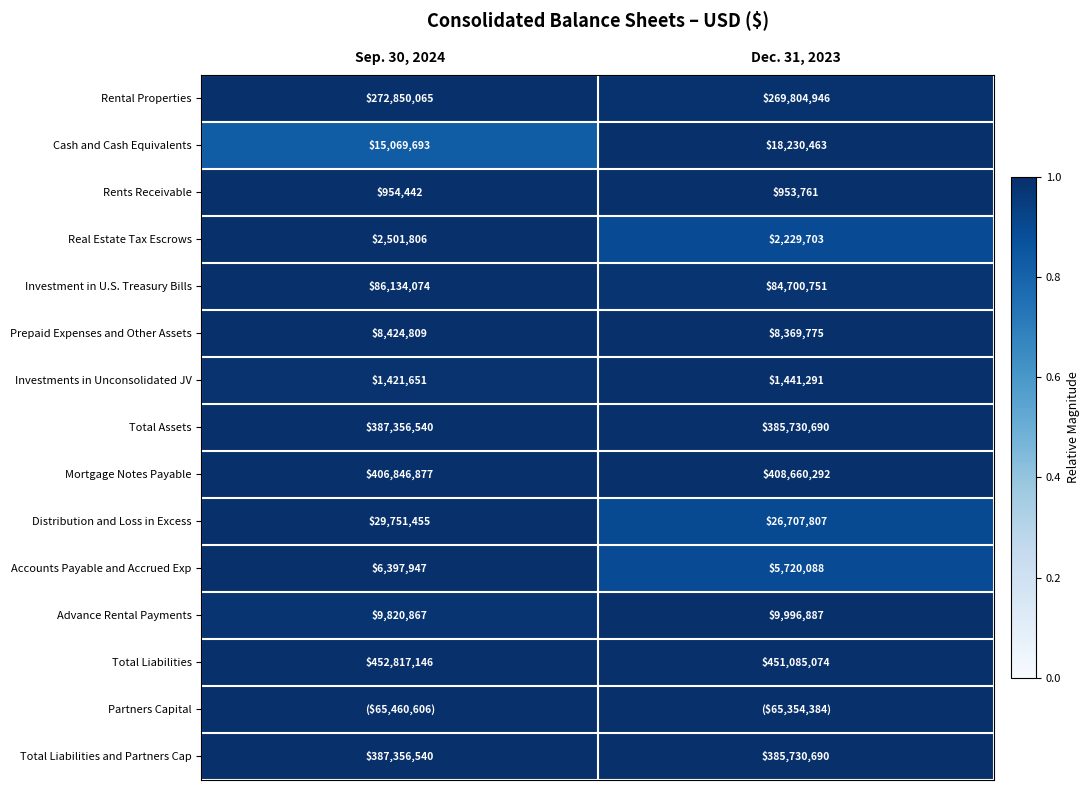

Count the Accounts Payable and Accrued Exp values in the range 0 to 1.

2